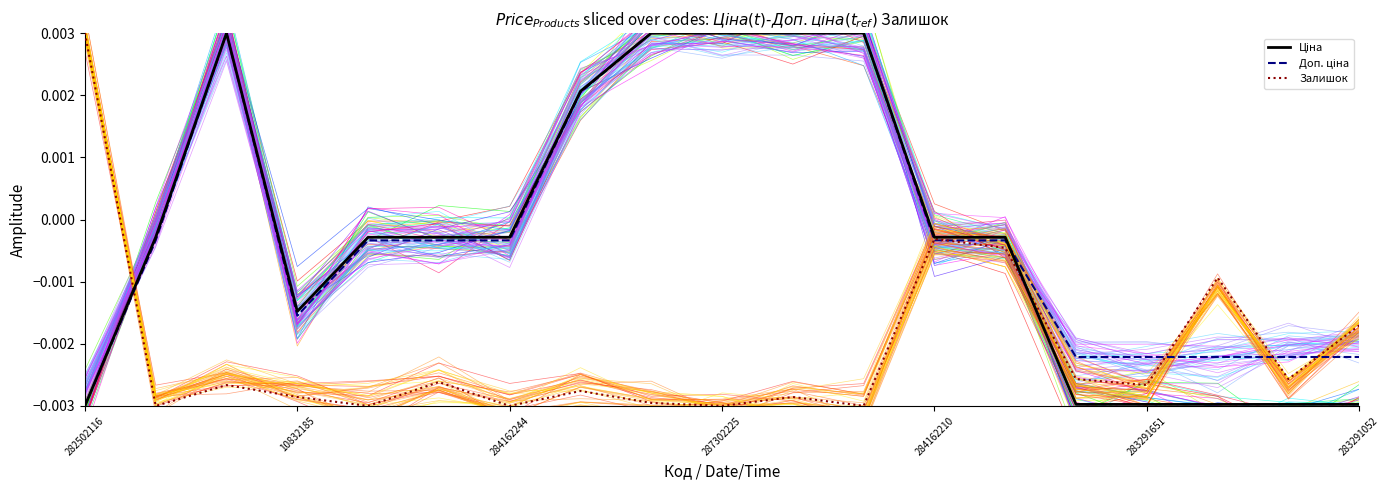

Rank the series by their maximum value, from highest to lowest.

Ціна, Доп. ціна, Залишок